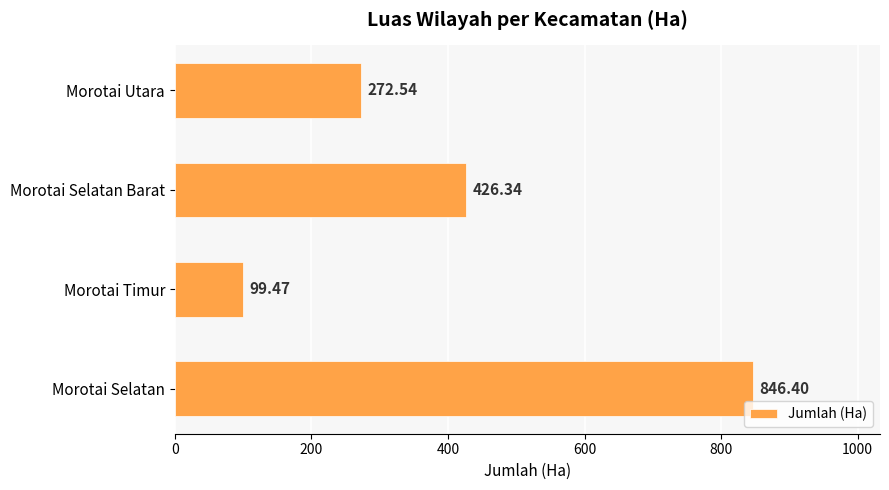

What is the difference between the maximum and minimum values?

746.9